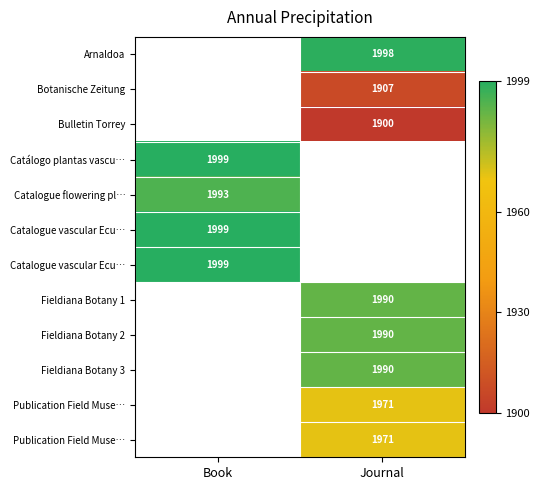

Which label corresponds to the smallest value in the chart?

Journal